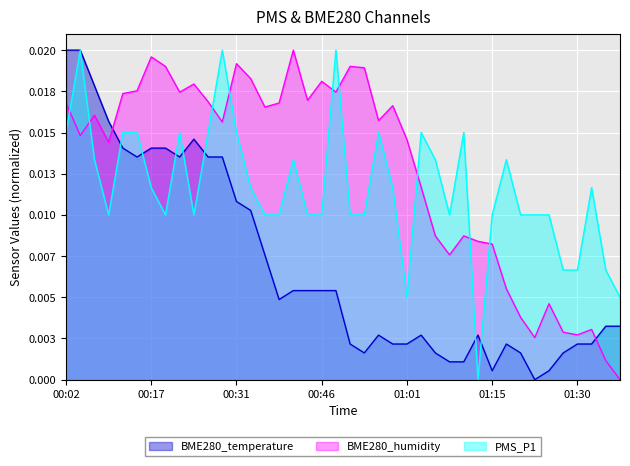

Which has a higher value, 01:06 or 00:29?

00:29